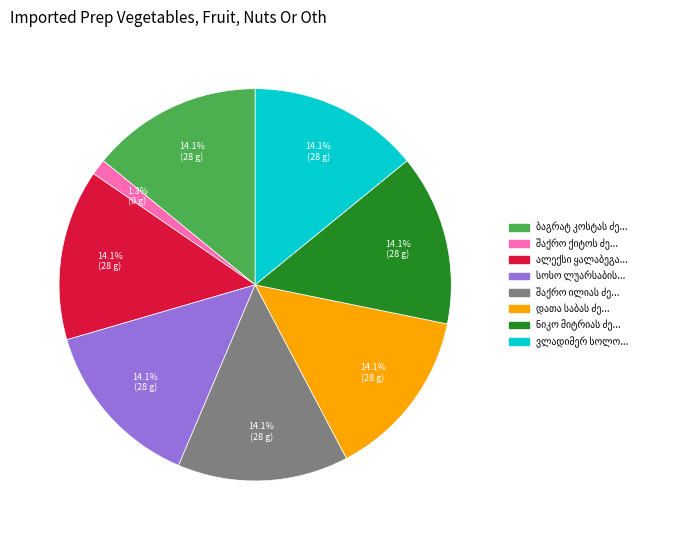

Does any single category account for the majority?

No